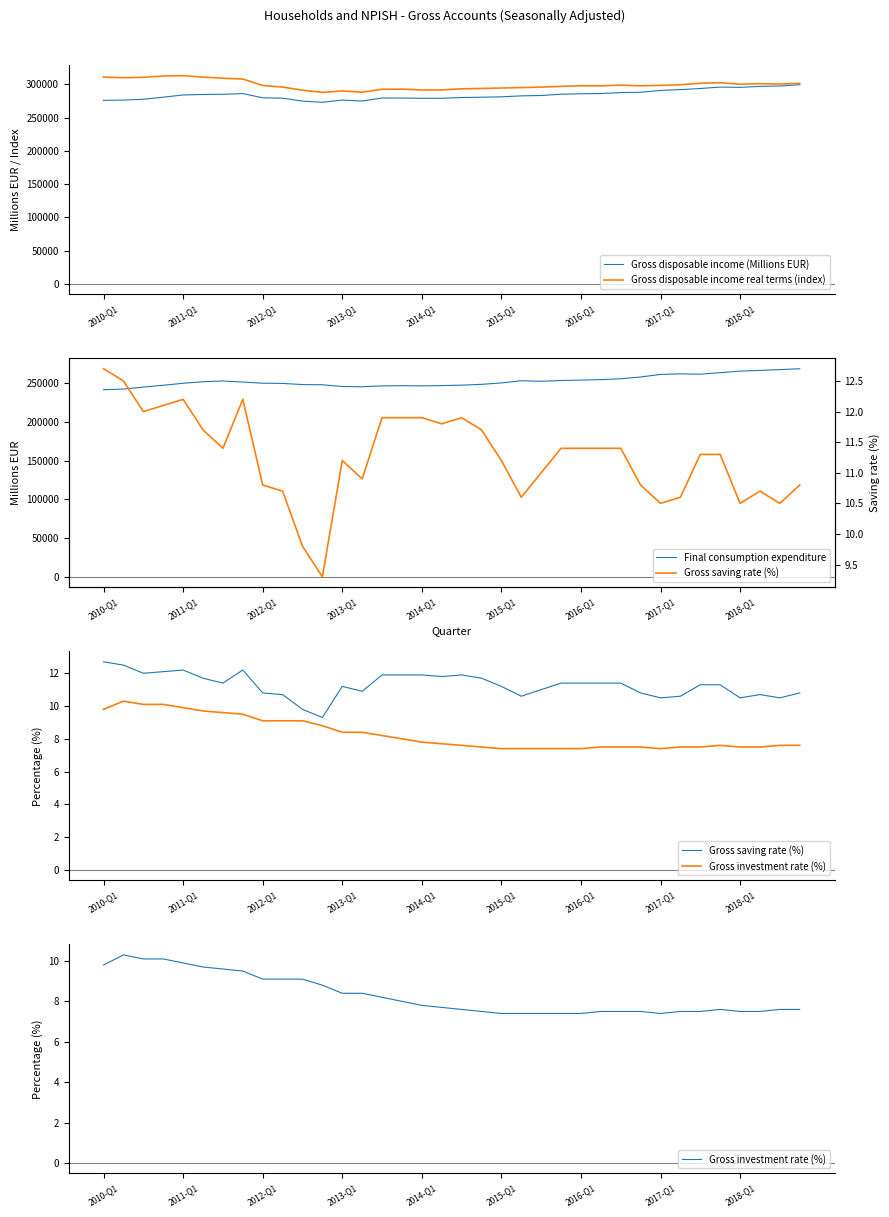

Which series has the largest total across all categories?

Gross disposable income real terms (index)